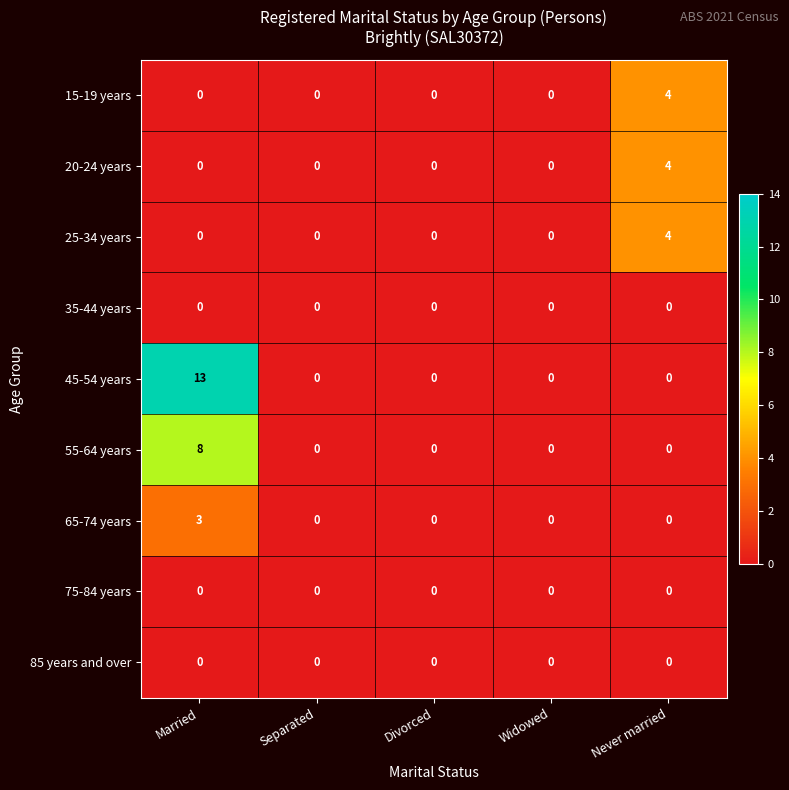

Which series has the widest spread of values?

45-54 years